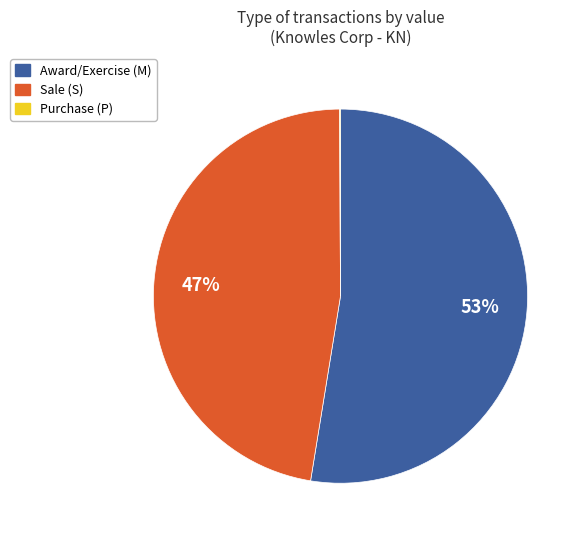

To the nearest percent, what is the average slice percentage?

33%